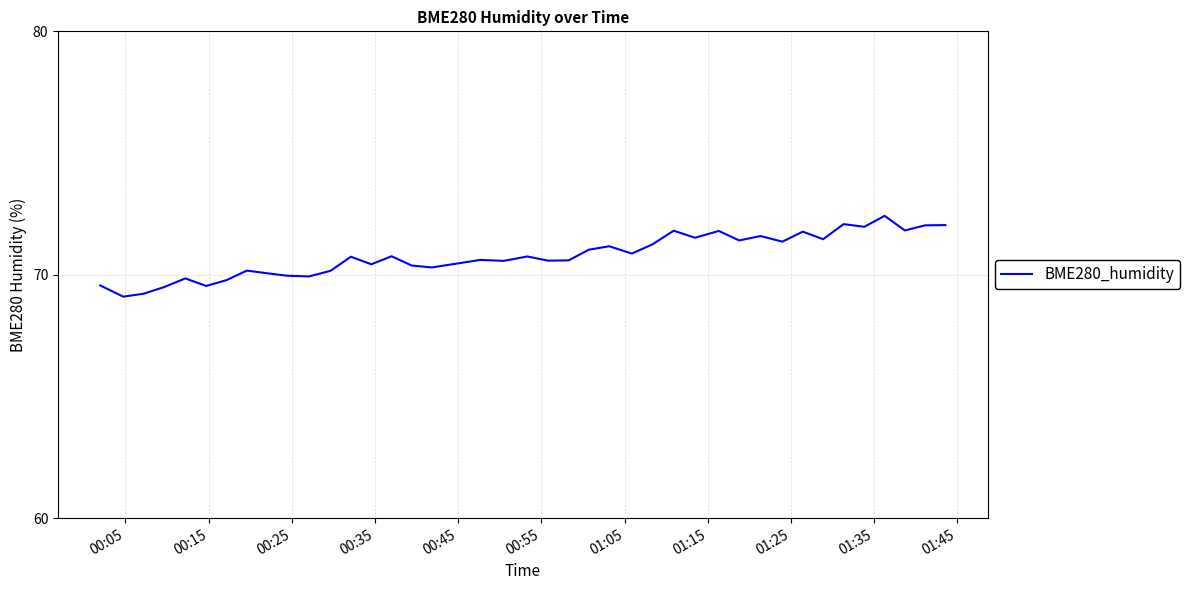

What is the difference between the maximum and minimum values?

3.3